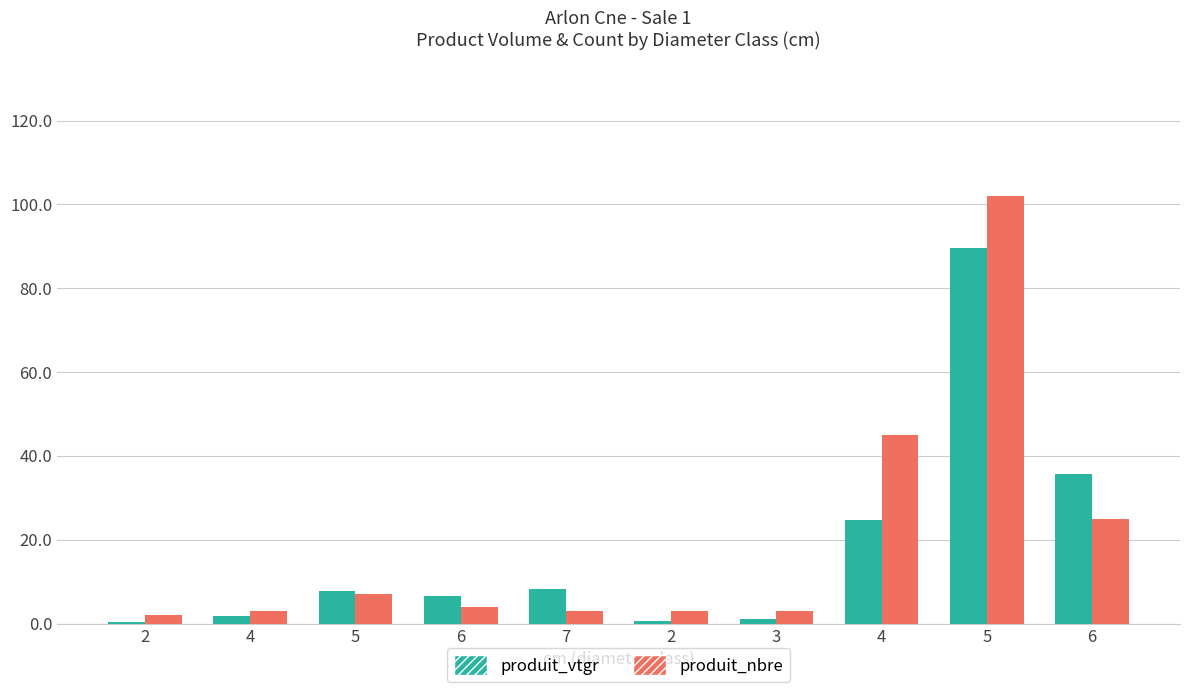

Reading left to right, what are all the values shown in this chart?

produit_vtgr: 0.5	1.8	7.8	6.6	8.2	0.6	1.0	24.7	89.6	35.6
produit_nbre: 2.0	3.0	7.0	4.0	3.0	3.0	3.0	45.0	102.0	25.0